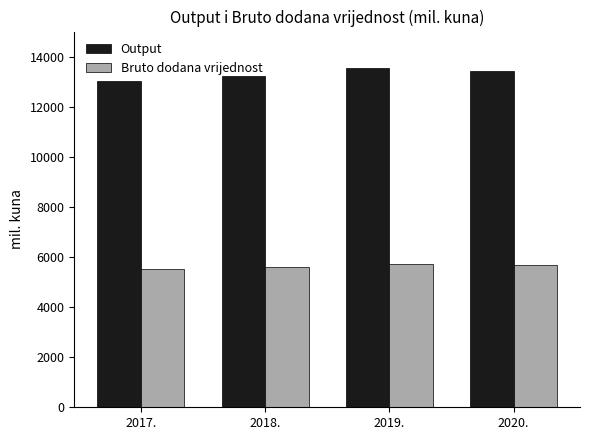

What is the average value of the Output series?

13306